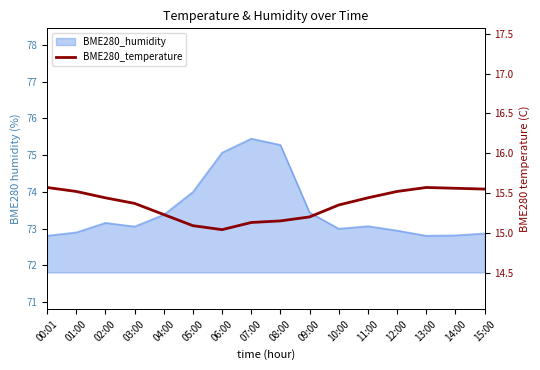

How many data points does each series have?

16